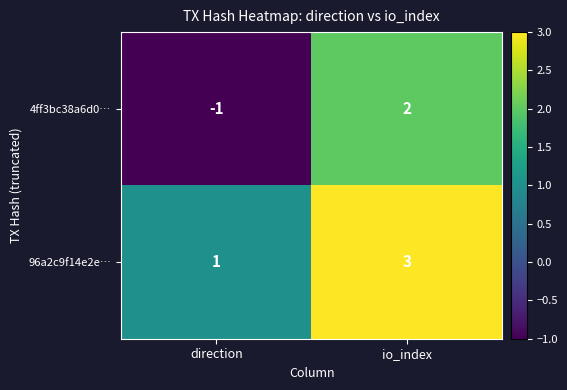

The 96a2c9f14e2e… series shows 3 at io_index. True or false?

True